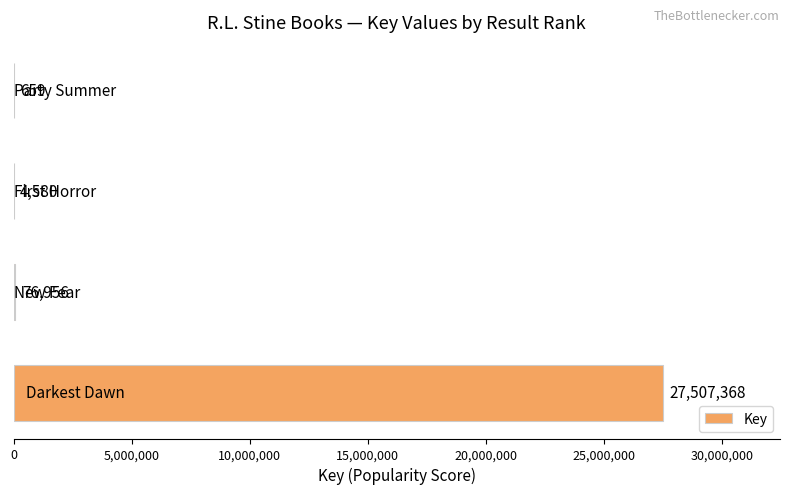

What is the greatest value displayed?

27507368